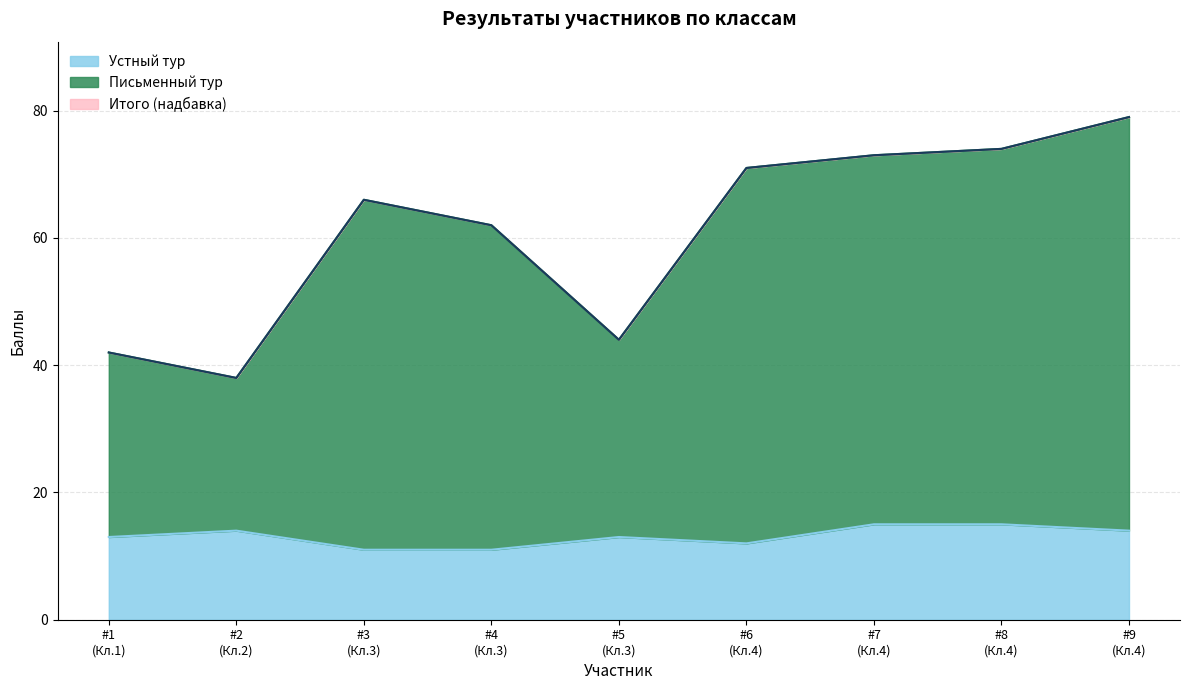

What are all the series names shown in the legend?

Устный тур, Письменный тур, Итого